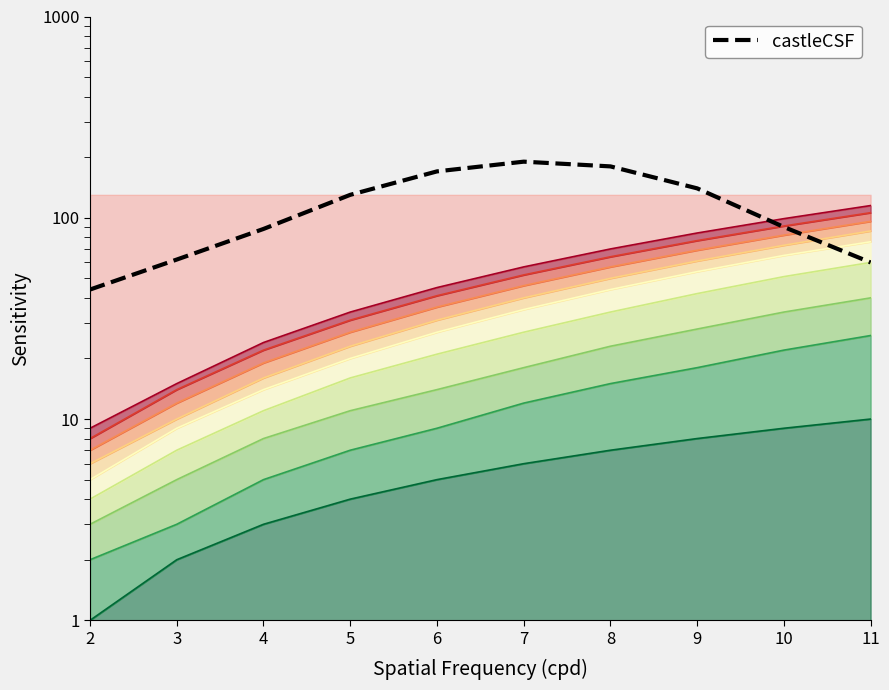

At which label is the value closest to 117?

5